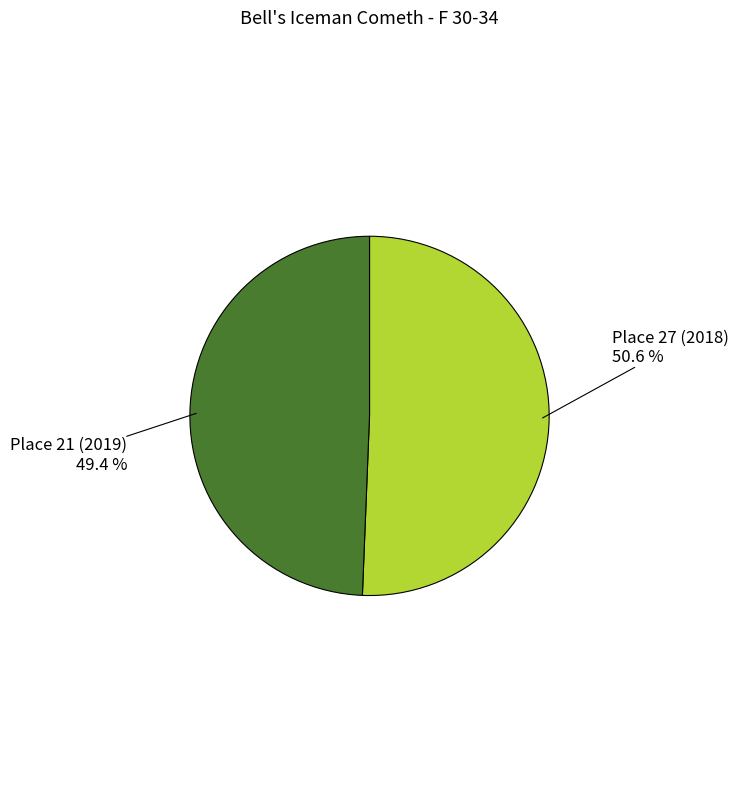

To the nearest percent, what portion does Place 21 (2019) represent?

49%